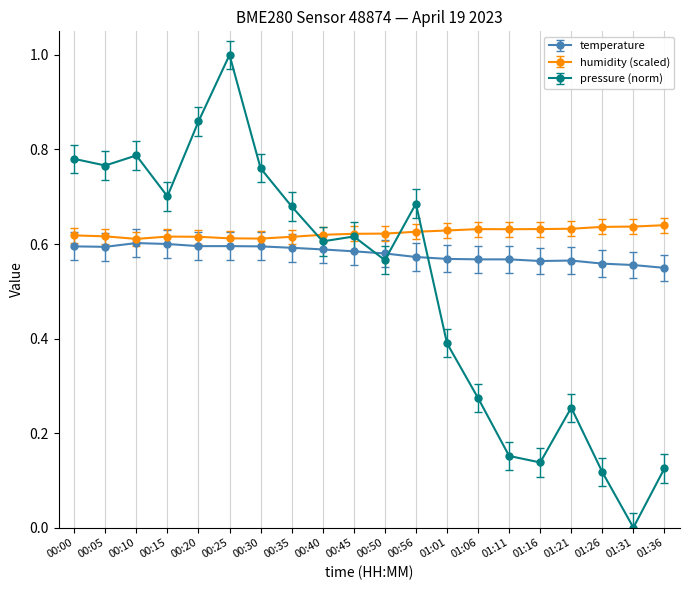

Rank the series by their maximum value, from lowest to highest.

temperature, humidity (scaled), pressure (norm)